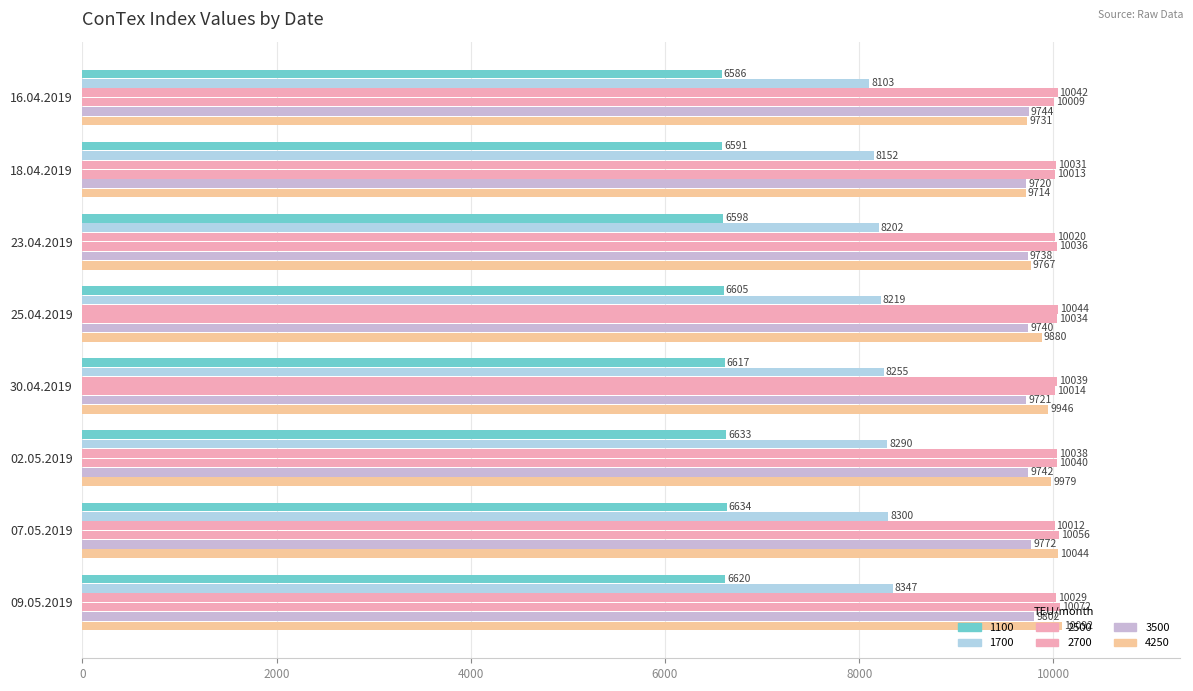

Count the number of data series in this chart.

6